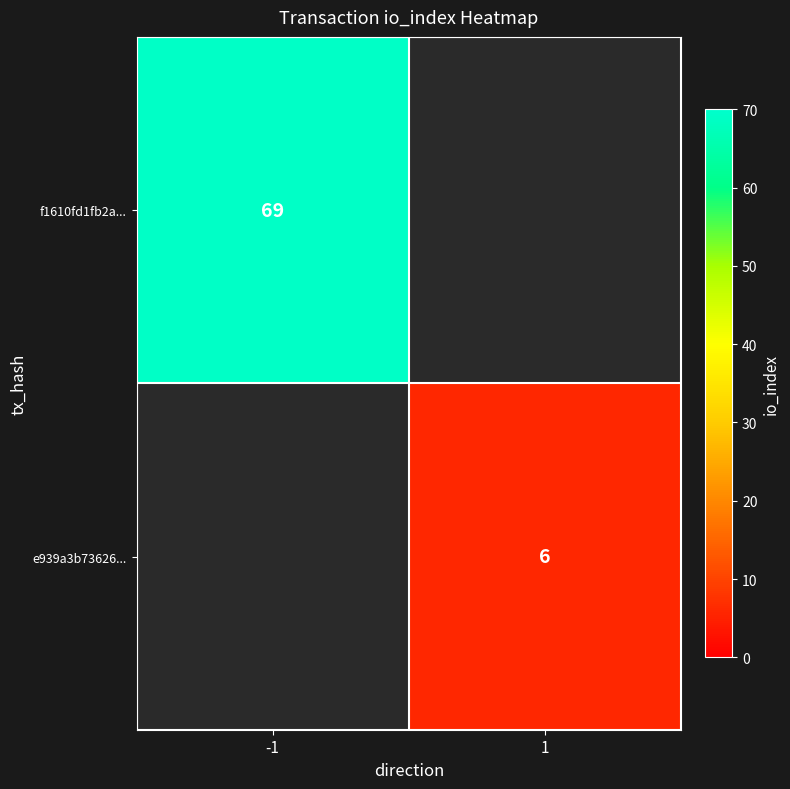

Which label corresponds to the largest value in the chart?

-1